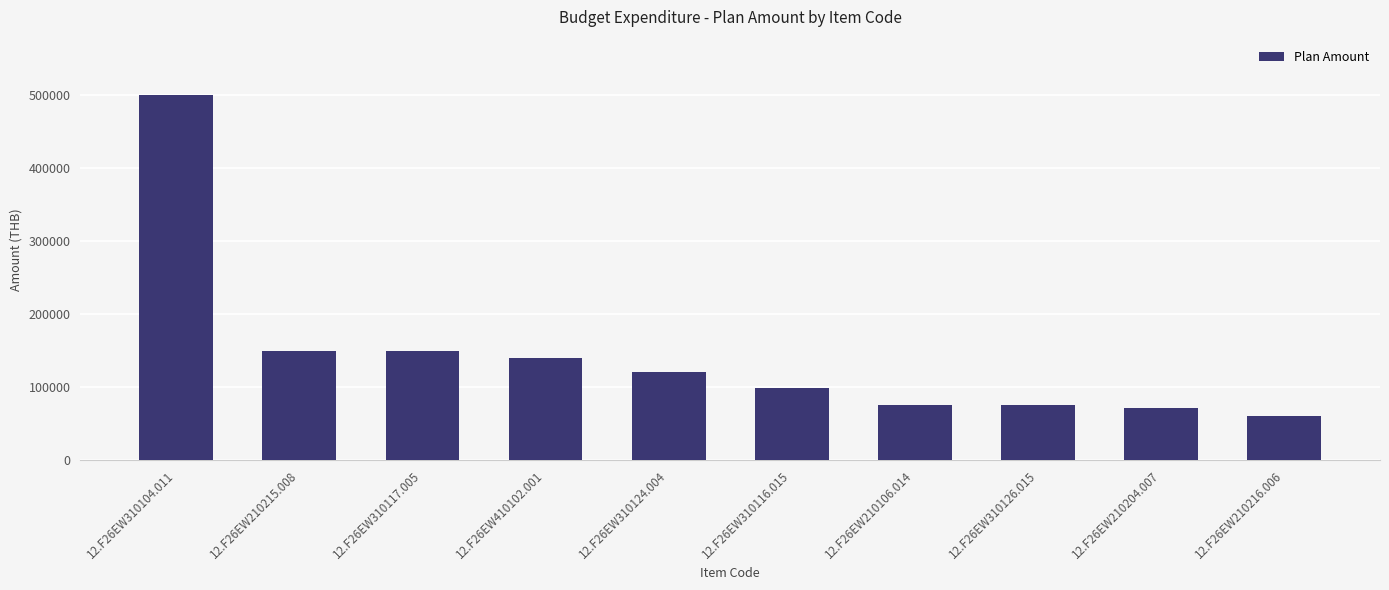

Reading left to right, transcribe all the data shown in this chart.

12.F26EW310104.011=500000	12.F26EW210215.008=150000	12.F26EW310117.005=150000	12.F26EW410102.001=140000	12.F26EW310124.004=120000	12.F26EW310116.015=99000	12.F26EW210106.014=75000	12.F26EW310126.015=75000	12.F26EW210204.007=72000	12.F26EW210216.006=60000